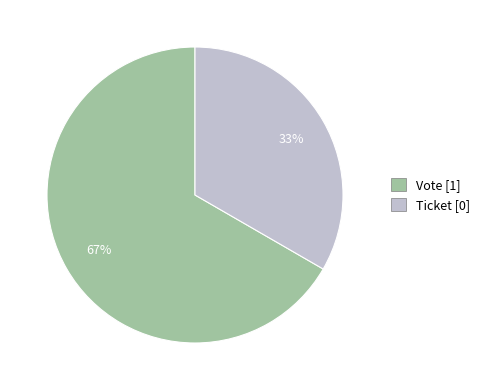

Count the number of slices in the pie.

2